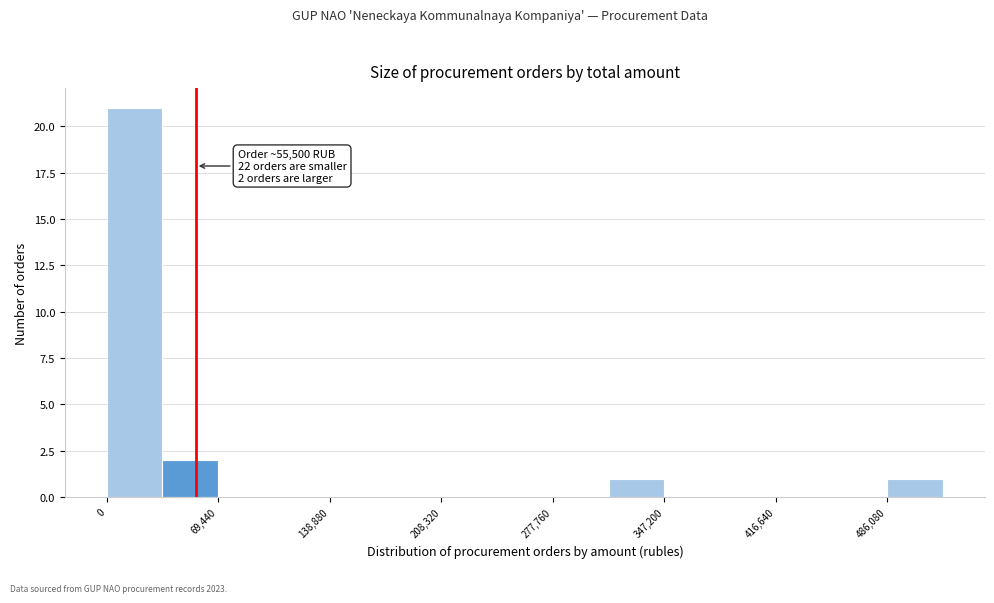

Read against the x-axis, roughly where is the centre of the tallest bar?

20000